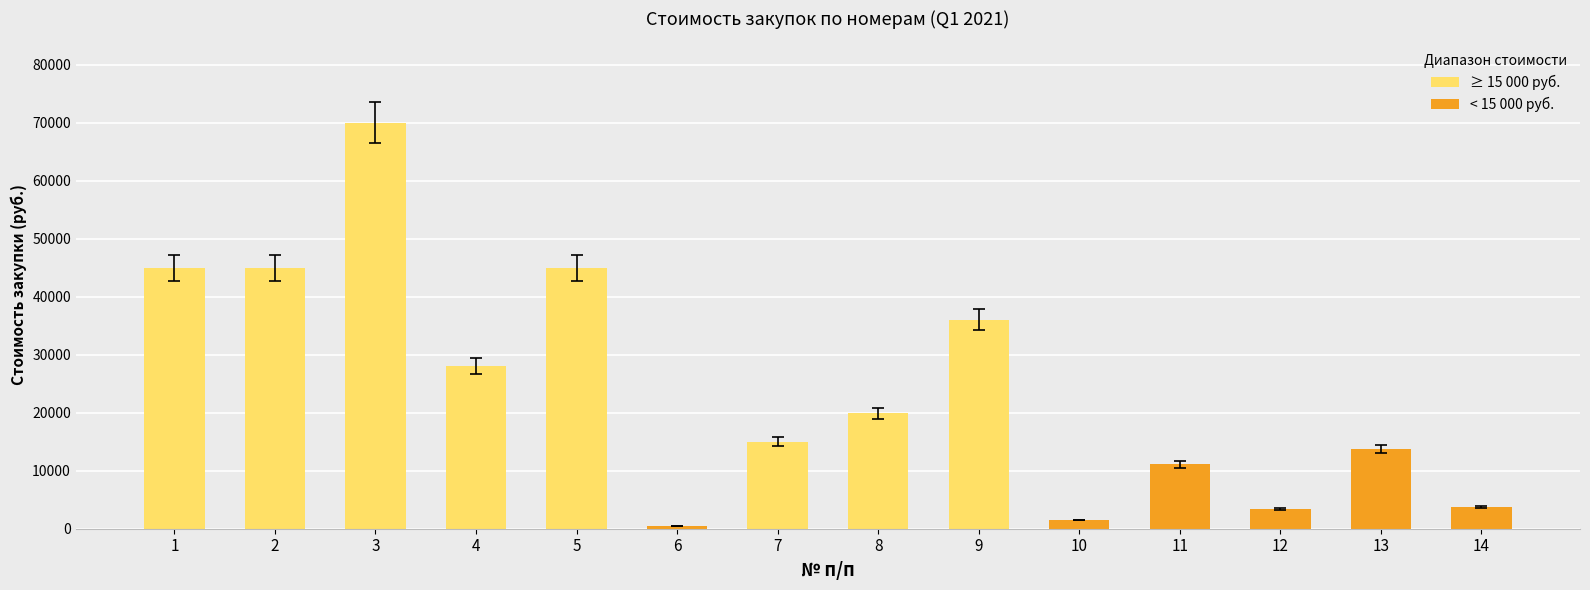

Rank the categories by value from lowest to highest.

6, 10, 12, 14, 11, 13, 7, 8, 4, 9, 1, 2, 5, 3